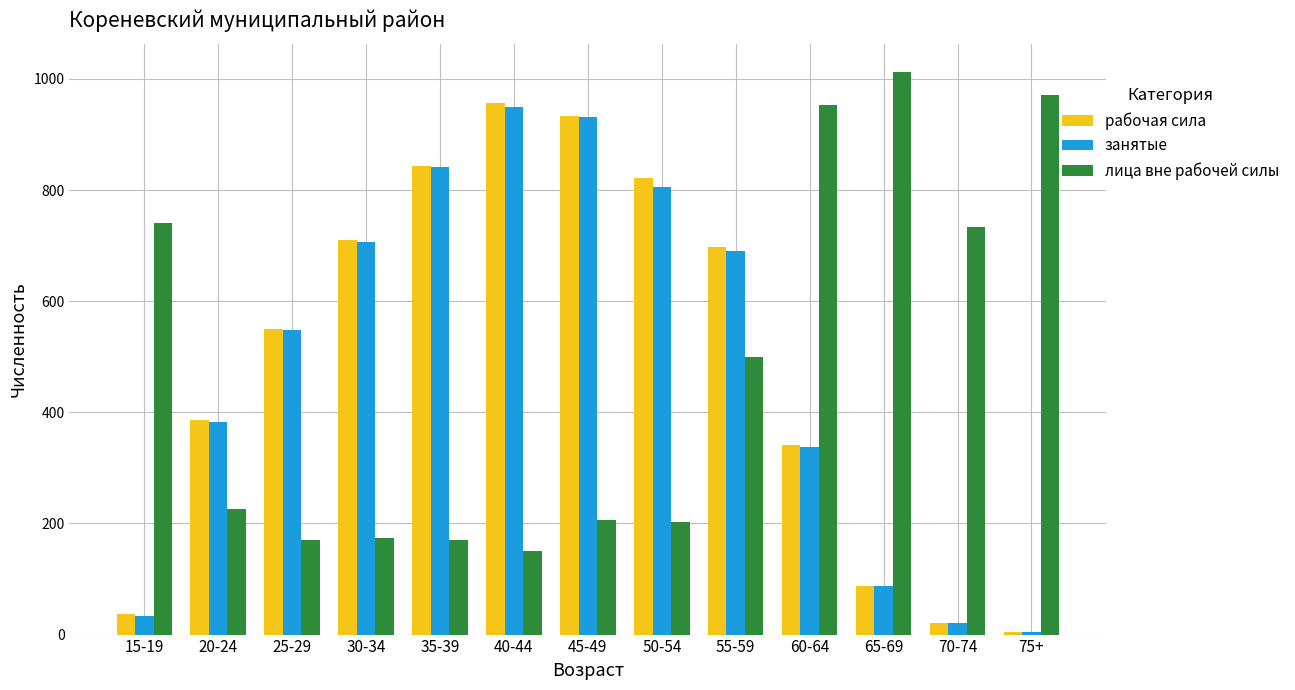

What is the average value of the лица вне рабочей силы series?

478